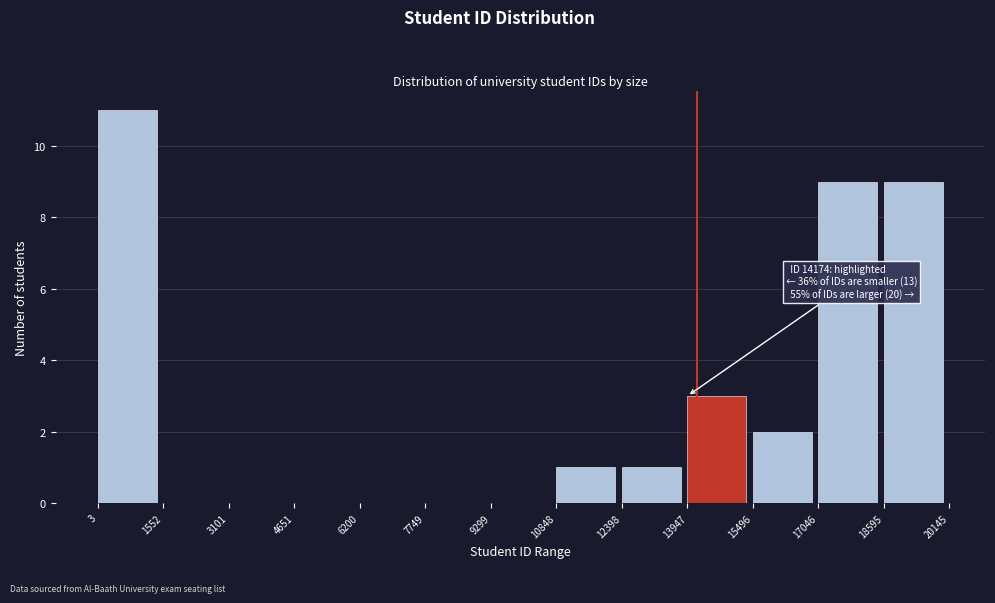

Which range on the x-axis has the tallest bar?

3 to 1552